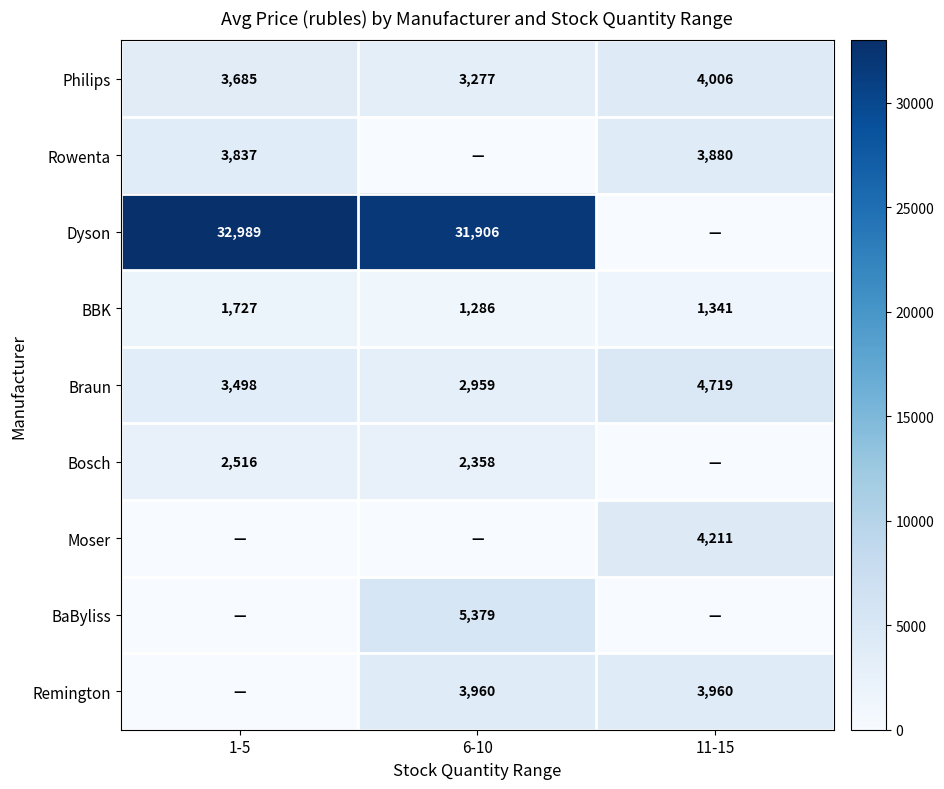

Count the Philips values in the range 3277 to 4006.

3